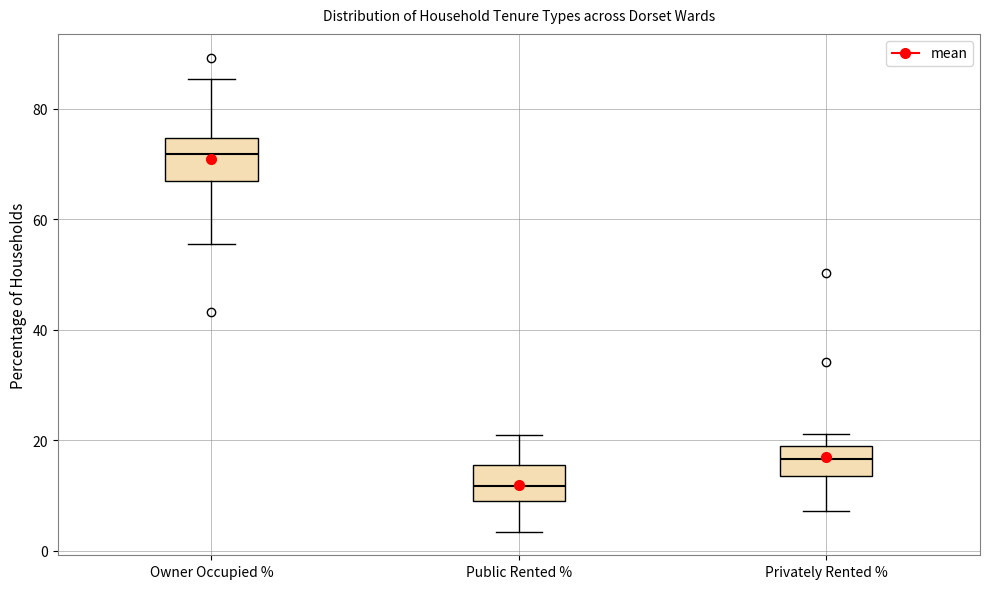

Reading left to right, transcribe this box plot: for each box, give where its median line is, the range the box spans, and where its two whiskers end, as read against the y-axis. The values are not printed on the chart, so give them approximately, as read against the axis.

Owner Occupied %: median 72, box 68 to 74, whiskers 56 to 86
Public Rented %: median 12, box 10 to 16, whiskers 4 to 20
Privately Rented %: median 16, box 14 to 20, whiskers 8 to 22